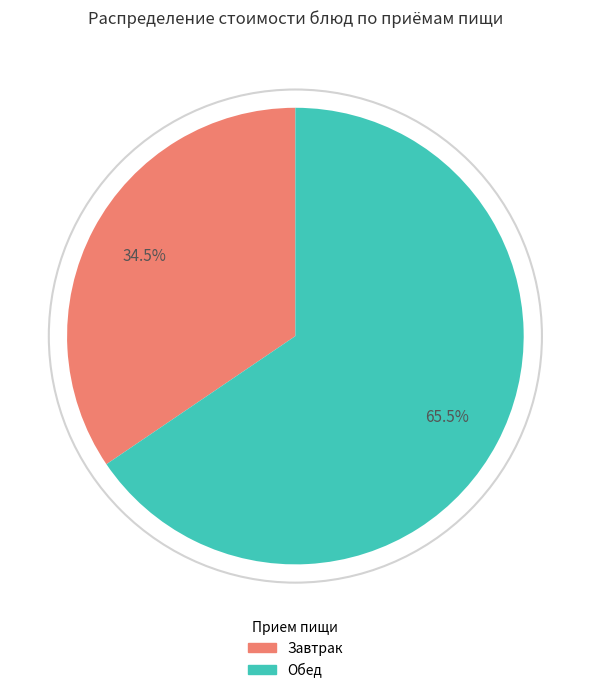

Is there a majority slice in this chart?

Yes